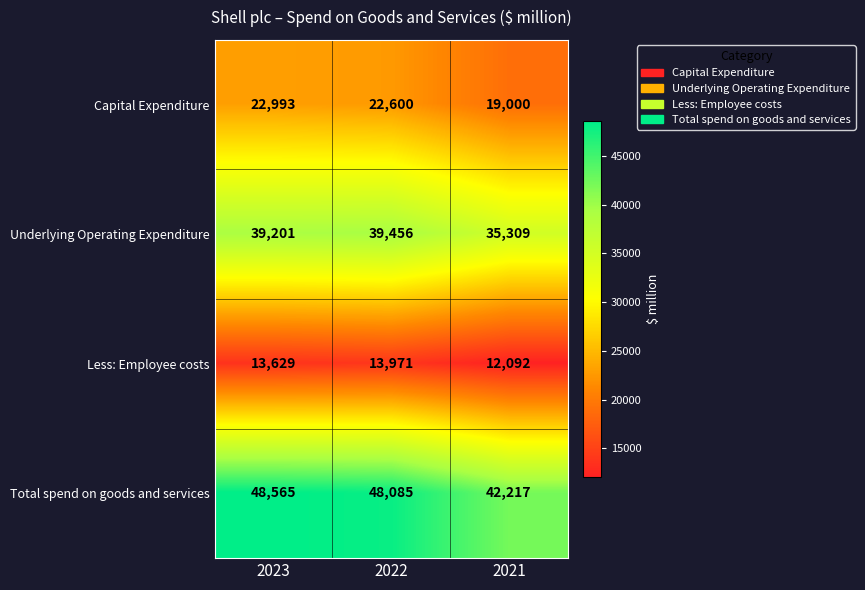

The value of Underlying Operating Expenditure at 2023 is 64468. True or false?

False